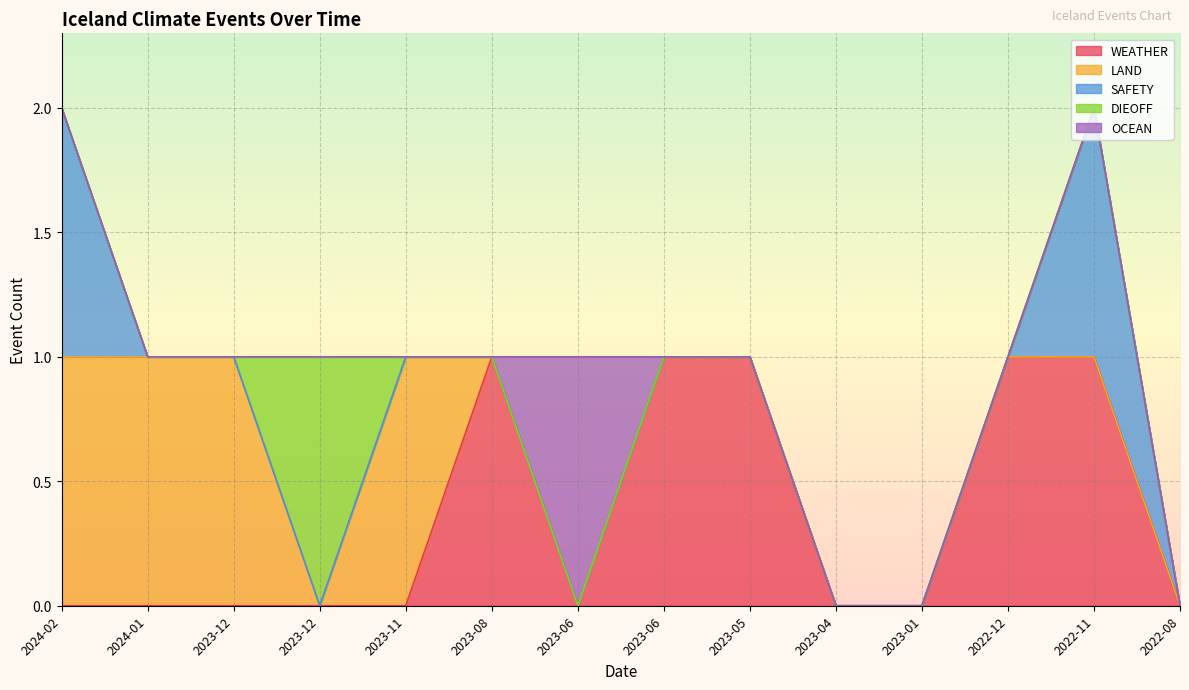

True or false: SAFETY and OCEAN intersect in this chart.

False